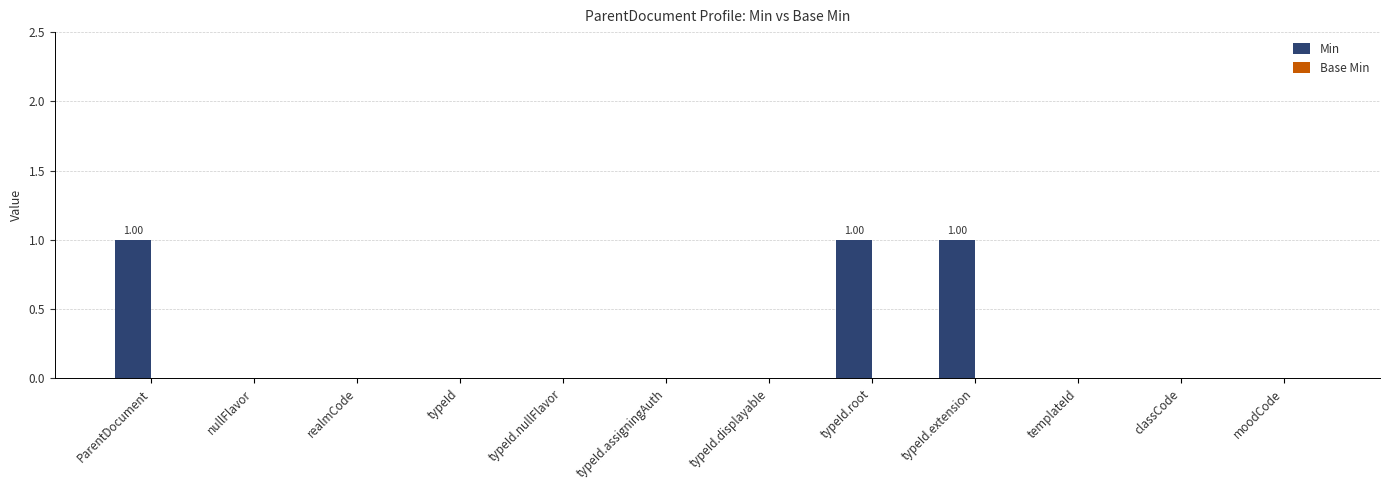

Which has a higher value, typeId.extension or typeId?

typeId.extension